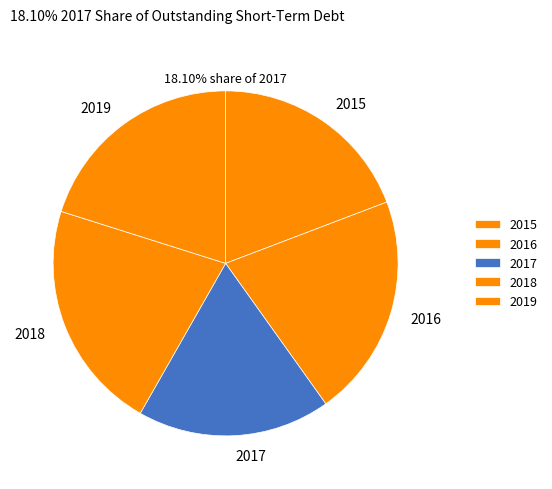

To the nearest percent, what is the combined percentage of 2017 and 2019?

38%